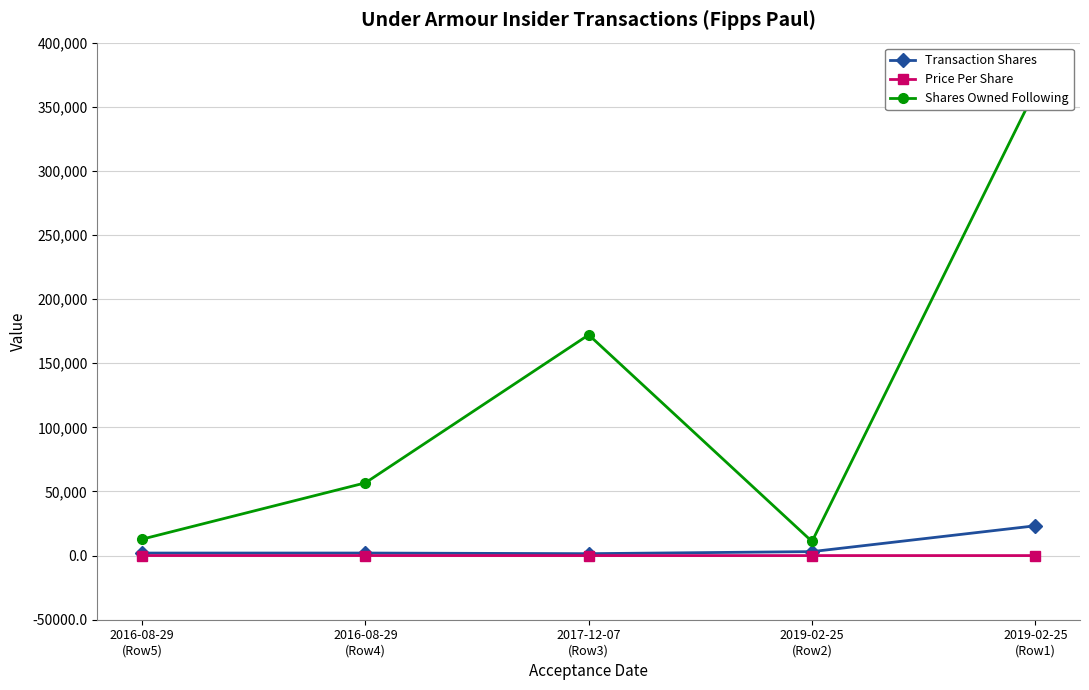

True or false: Transaction Shares and Shares Owned Following cross at least once.

False